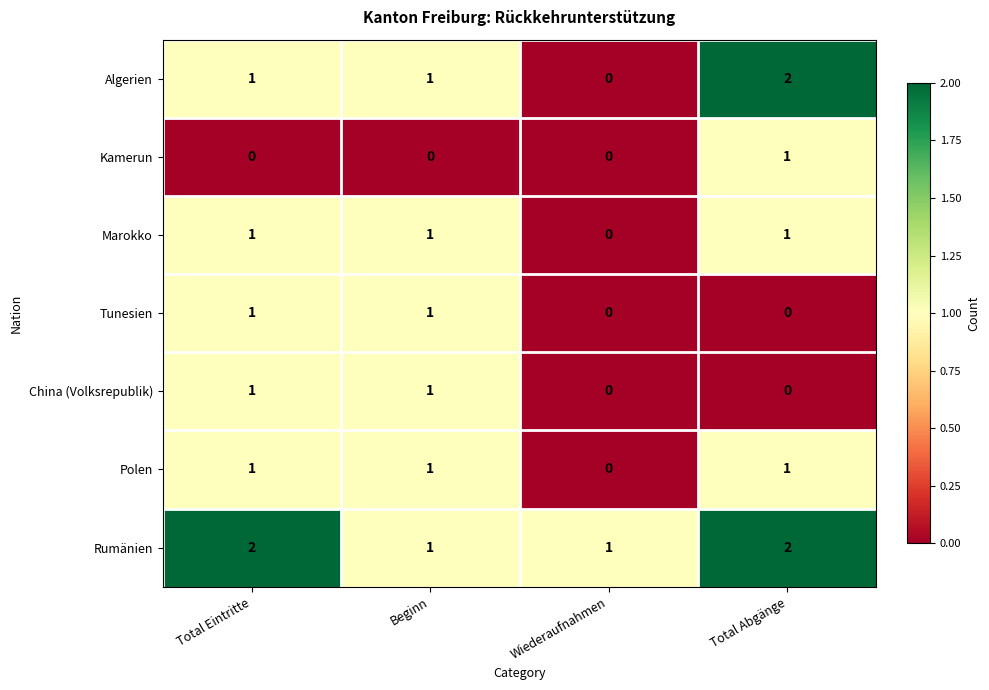

The value of Algerien at Beginn is 1. True or false?

True